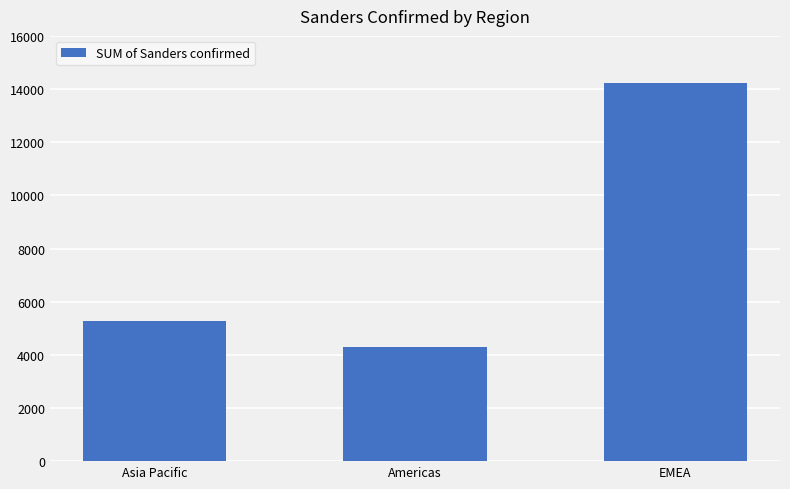

Which has a higher value, EMEA or Asia Pacific?

EMEA